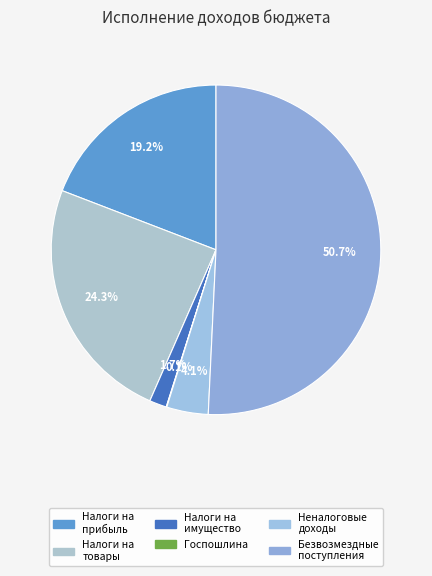

What is the smallest slice in the pie chart?

ГОСУДАРСТВЕННАЯ ПОШЛИНА